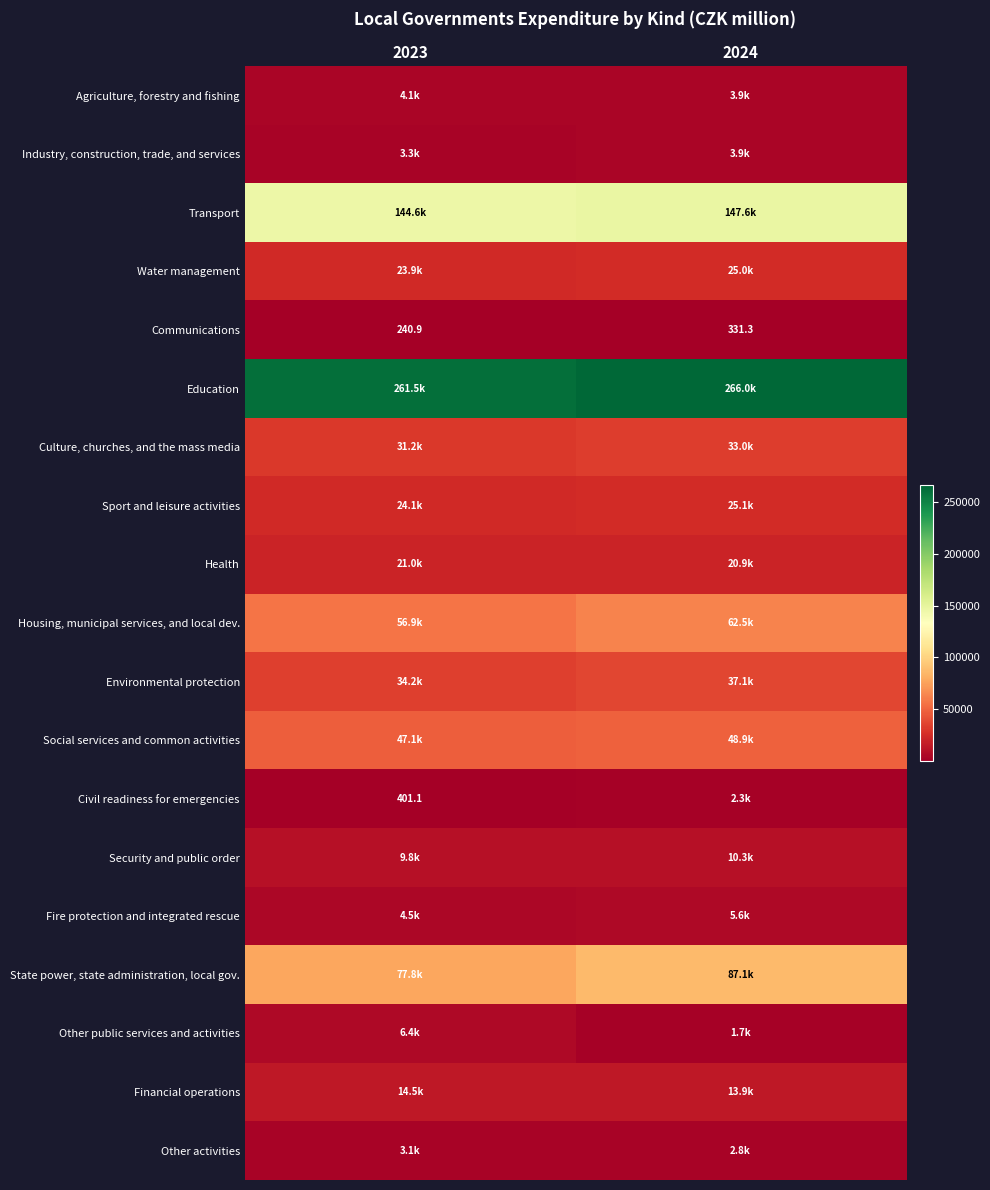

How many data points in Communications are above 331?

1